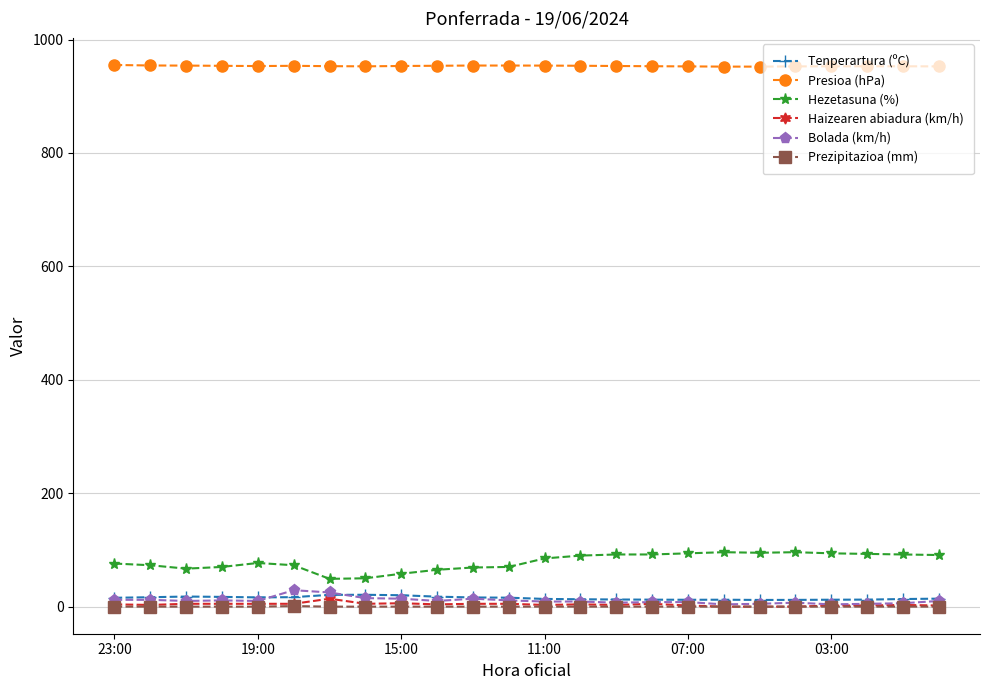

True or false: Hezetasuna (%) and Haizearen abiadura (km/h) intersect in this chart.

False